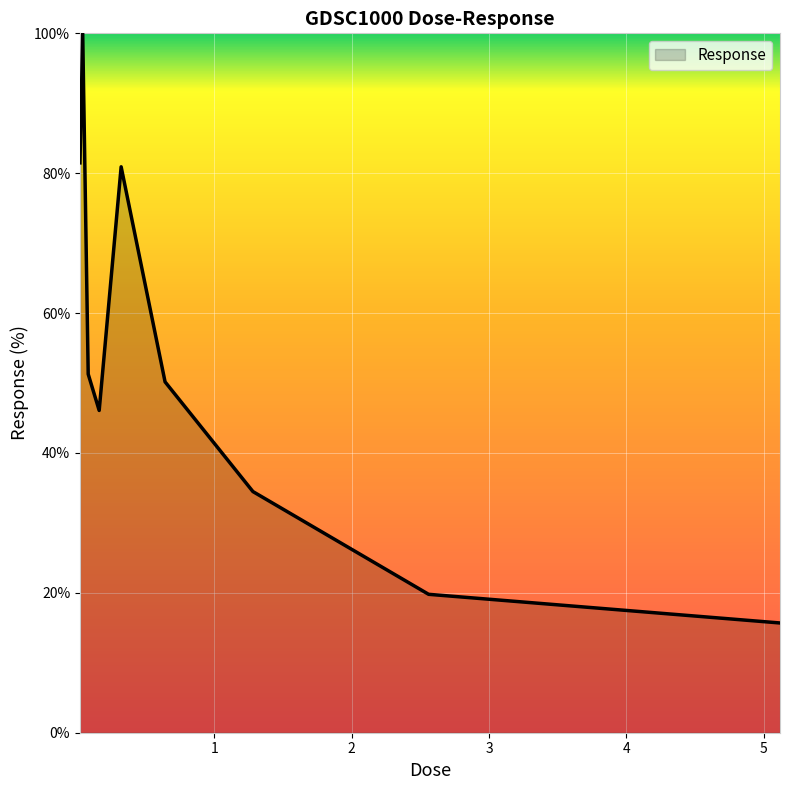

Reading left to right, transcribe all the data shown in this chart.

81.5	100.0	51.3	46.1	80.9	50.2	34.5	19.8	15.7